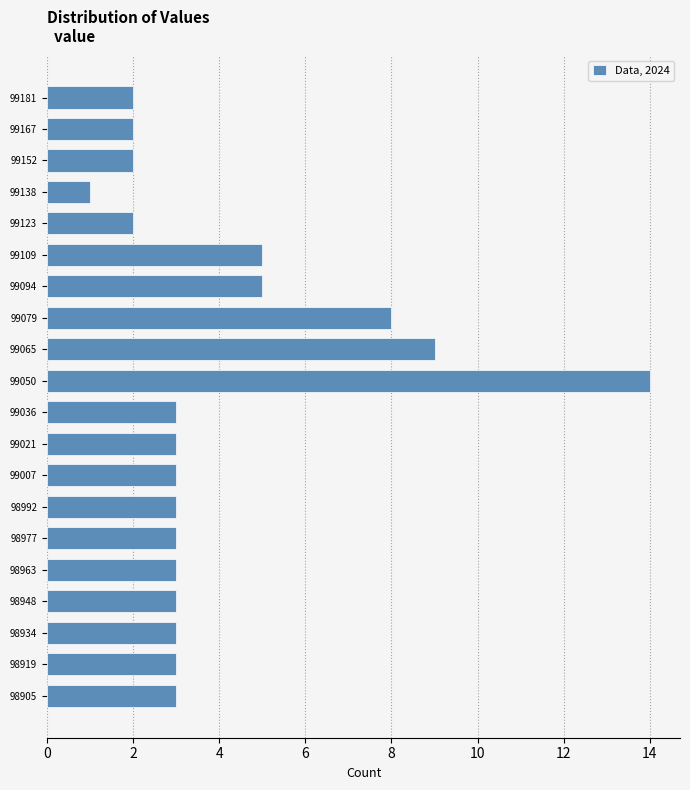

Reading top to bottom, what are all the values shown in this chart?

2	2	2	1	2	5	5	8	9	14	3	3	3	3	3	3	3	3	3	3